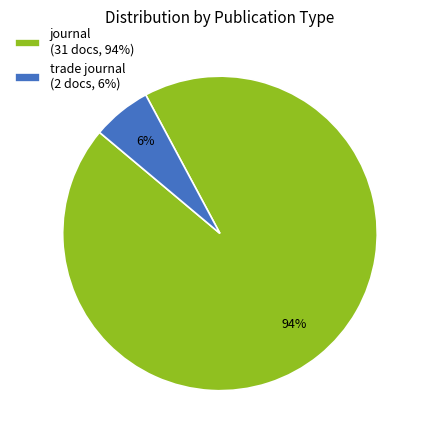

Which has a higher value, trade journal (2 docs, 6%) or journal (31 docs, 94%)?

journal (31 docs, 94%)